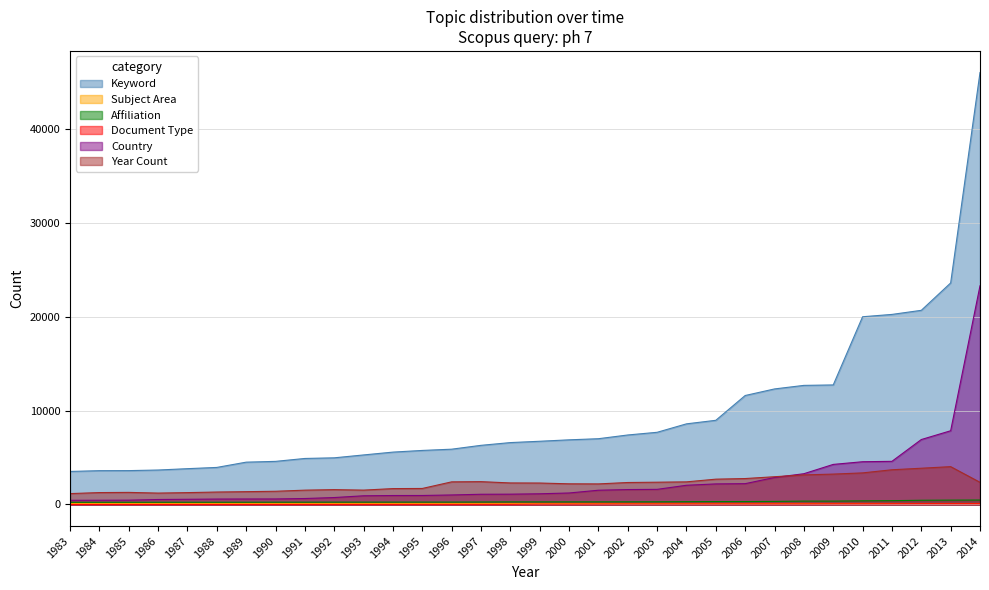

Reading left to right, transcribe all the data shown in this chart.

Keyword: 3519	3601	3607	3670	3814	3947	4508	4592	4902	4970	5277	5579	5757	5890	6301	6593	6735	6887	7007	7404	7690	8590	8968	11610	12311	12689	12737	20003	20251	20687	23604	46025
Affiliation: 232	232	233	236	237	237	239	244	245	250	251	252	255	255	263	275	275	277	279	282	285	298	309	311	326	359	359	386	406	447	462	472
Document Type: 1	2	3	3	4	4	4	5	6	7	8	8	10	12	12	15	38	39	46	55	55	58	58	58	58	58	67	69	75	82	82	82
Country: 441	449	458	528	552	576	584	588	634	738	925	953	957	1013	1087	1097	1138	1223	1517	1588	1610	2046	2190	2217	2874	3277	4268	4554	4596	6918	7854	23303
Year Count: 1158	1267	1287	1213	1263	1325	1364	1407	1525	1581	1529	1691	1705	2409	2431	2294	2284	2201	2191	2340	2372	2409	2696	2762	2956	3150	3236	3364	3698	3861	4030	2361